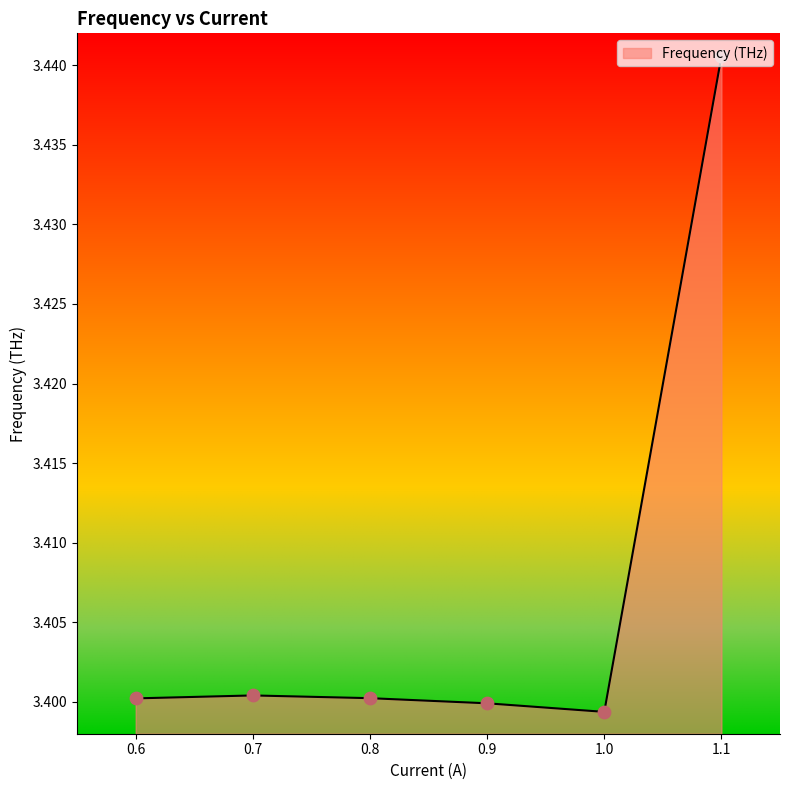

Approximately how many times larger is the value at 0.7 compared to 0.8?

1.0